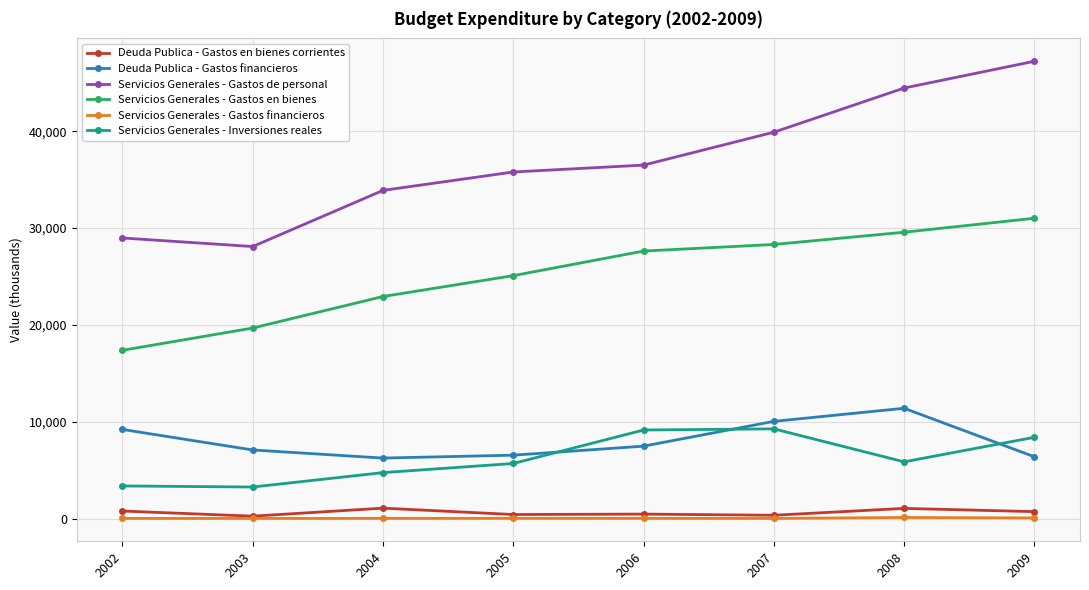

How many interior local valleys does the Servicios Generales - Gastos de personal series have?

1